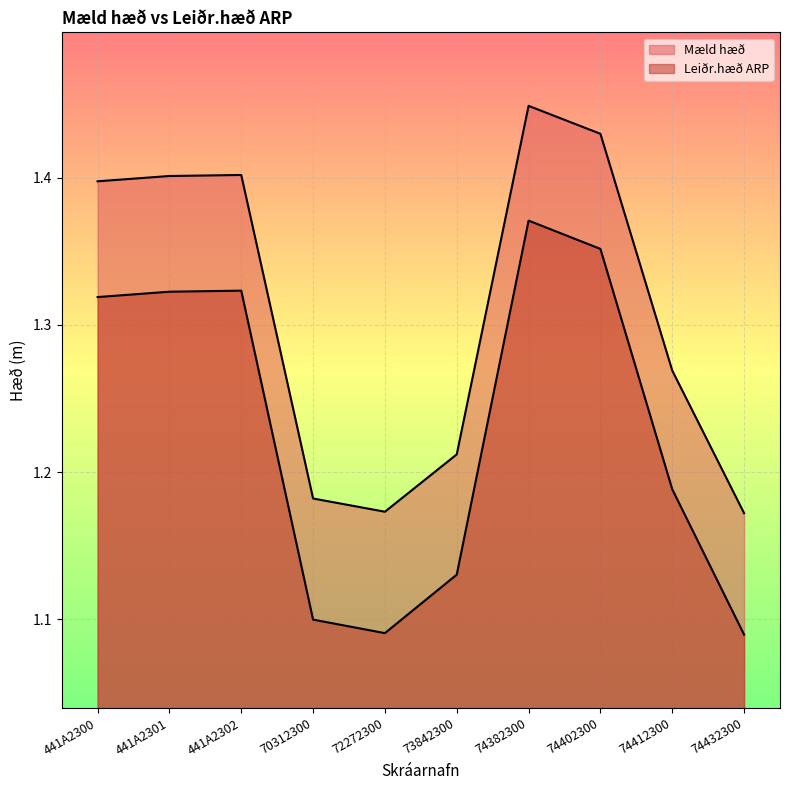

What is the difference between the Mæld hæð values at 70312300 and 441A2301?

0.2